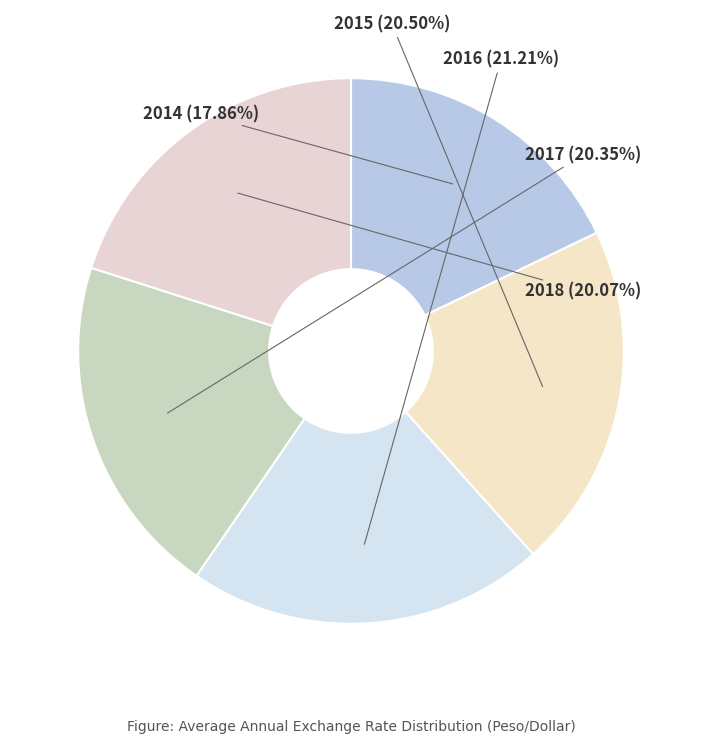

Count the number of slices in the pie.

5